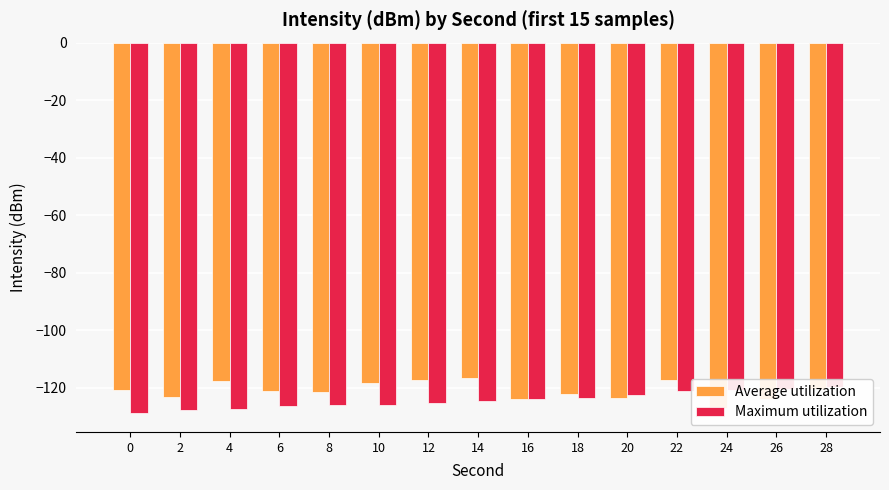

Rank the series at 6 from lowest to highest value.

Maximum utilization, Average utilization